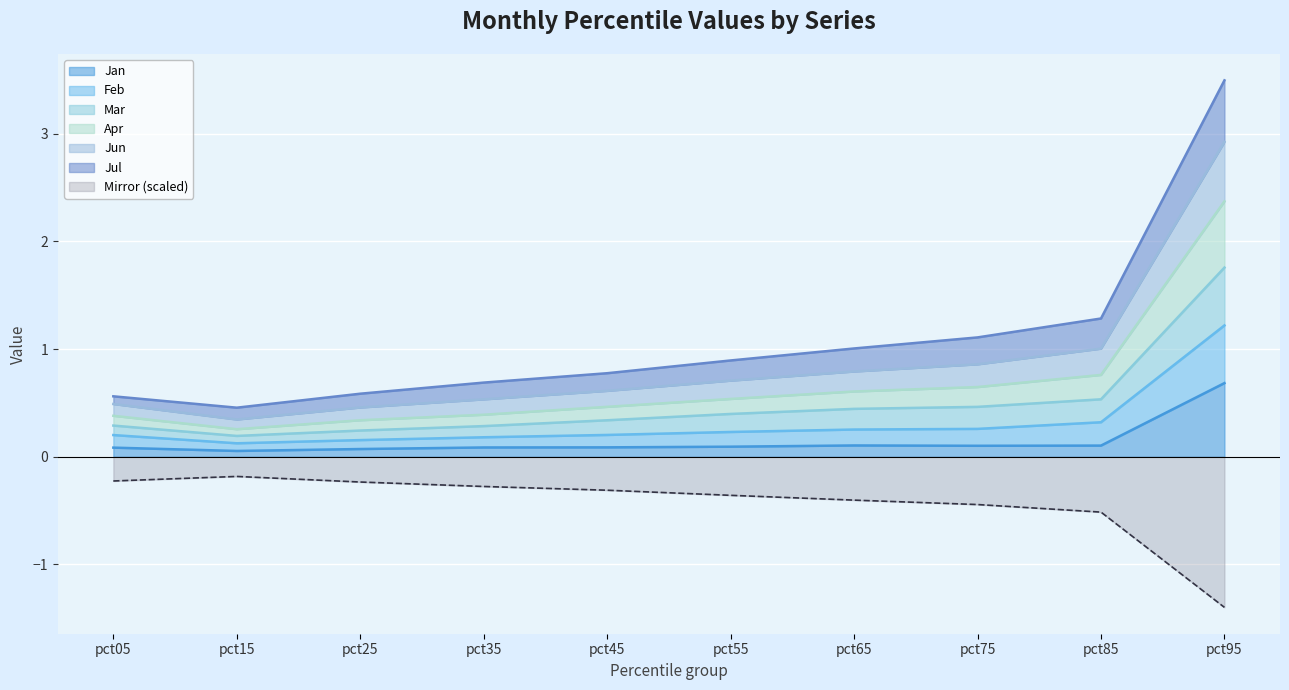

True or false: Mar and Feb cross at least once.

False